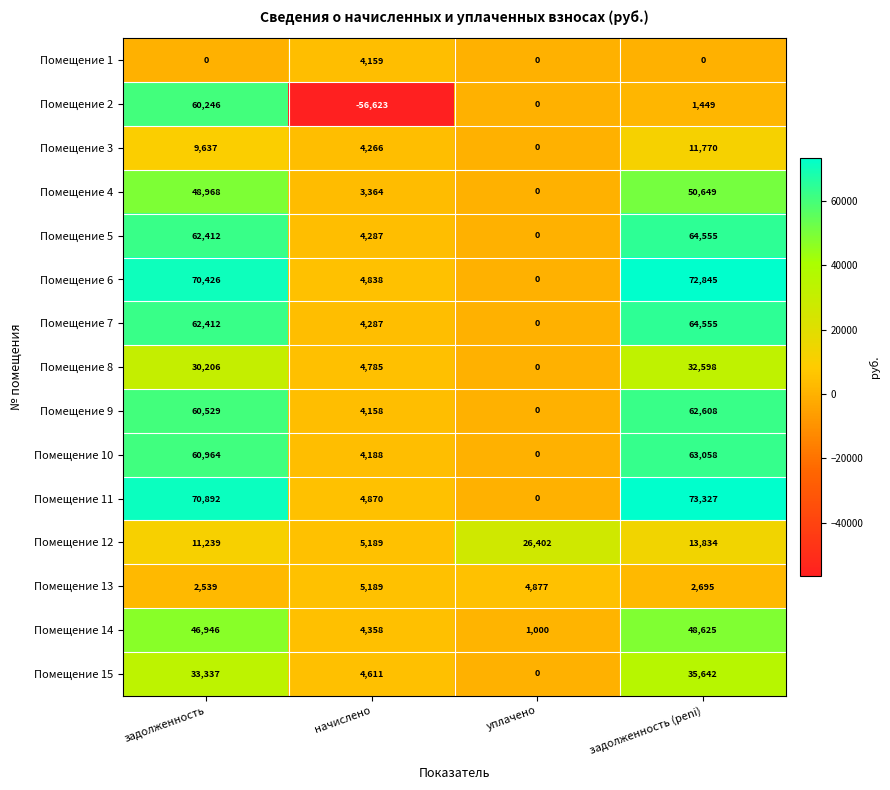

What is the sum of the Помещение 12 values at начислено and задолженность (peni)?

19023